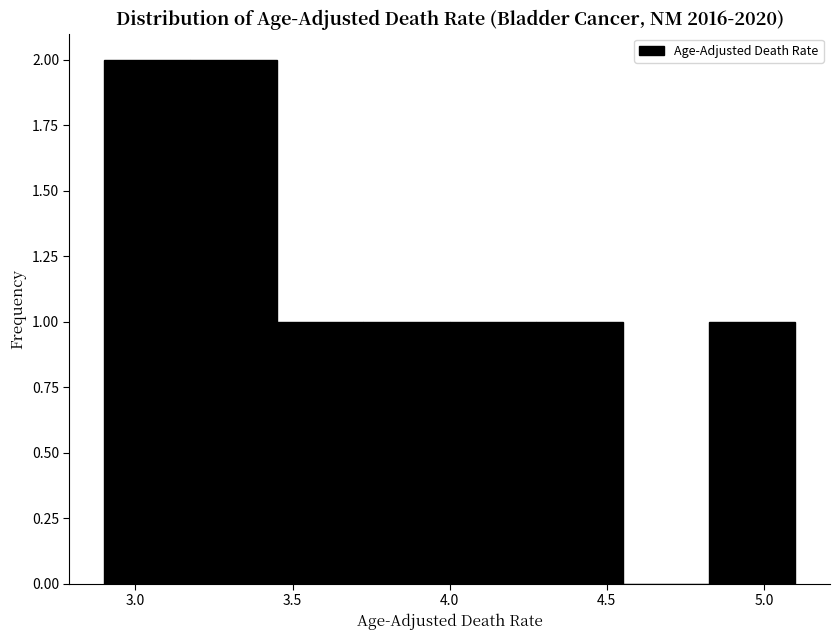

Reading left to right, list every bar in this chart as the range it spans on the x-axis followed by its height. Neither the bar edges nor the heights are printed on the chart, so give them approximately, as read against the axes.

2.900 to 3.175: 2
3.175 to 3.450: 2
3.450 to 3.725: 1
3.725 to 4.000: 1
4.000 to 4.275: 1
4.275 to 4.550: 1
4.550 to 4.825: 0
4.825 to 5.100: 1